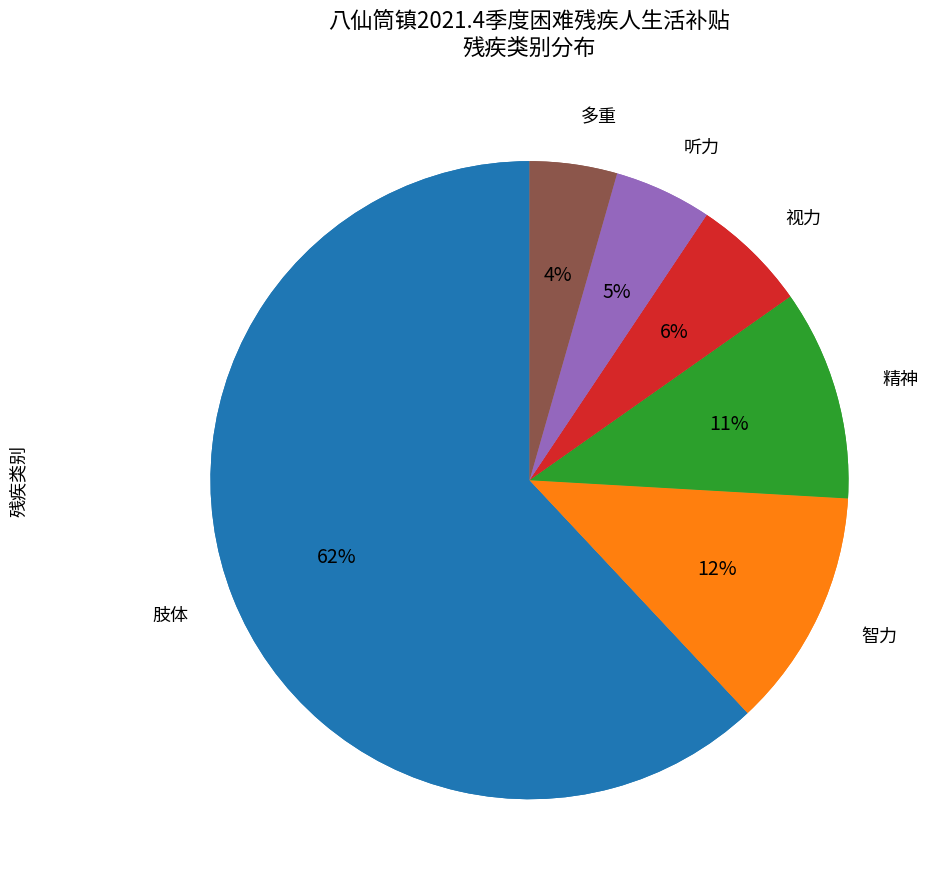

To the nearest percent, what portion does 肢体 represent?

62%